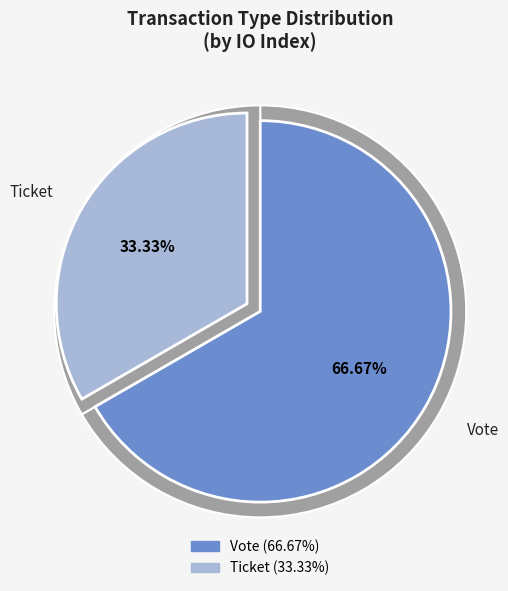

Rank the categories by value from lowest to highest.

Ticket (io_index=0), Vote (io_index=1)